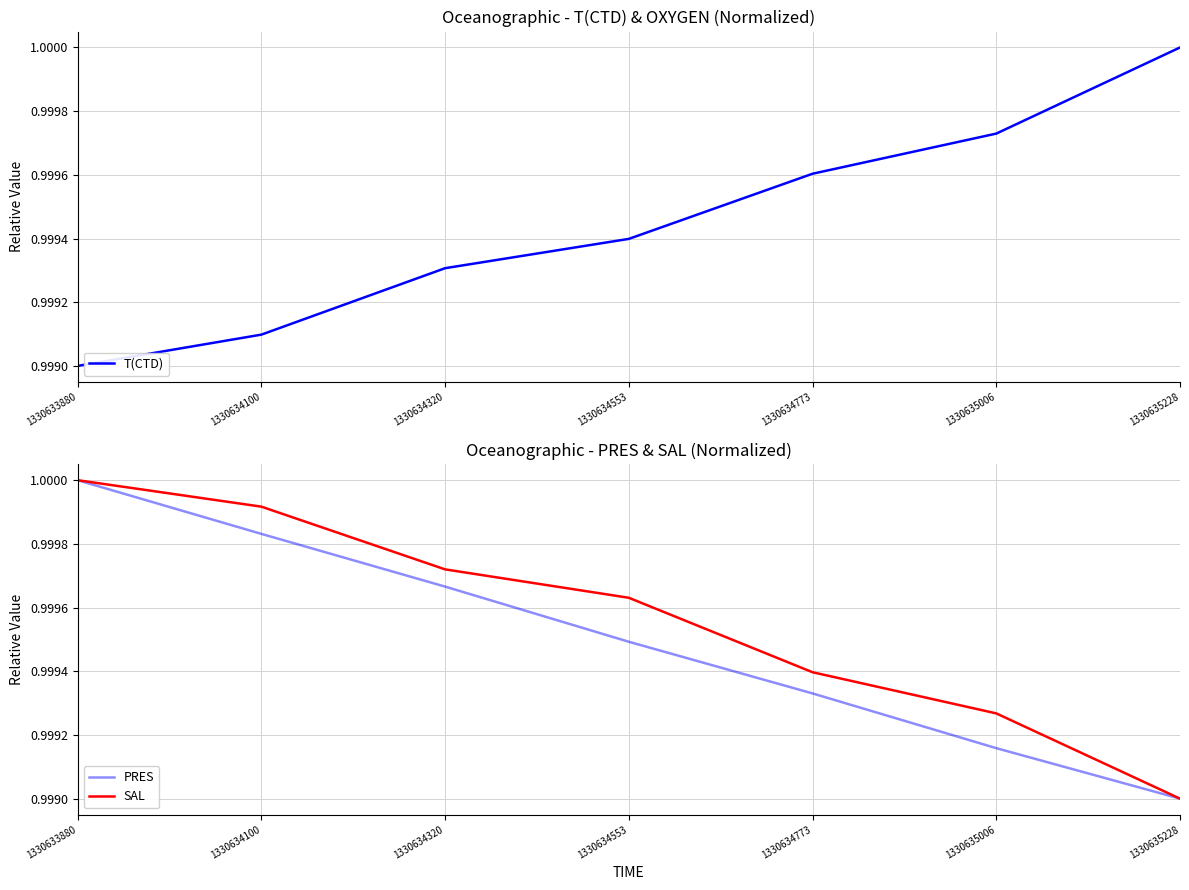

Which series ends up on top after the final intersection of SAL and T(CTD)?

T(CTD)